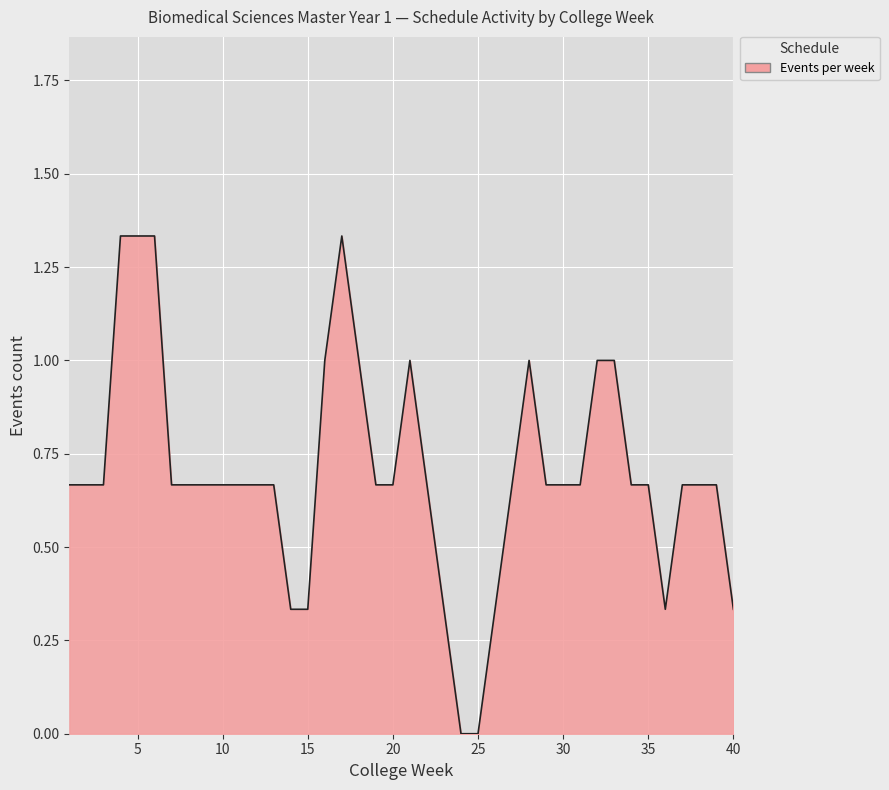

True or false: the data has more than 0 interior local peaks.

True